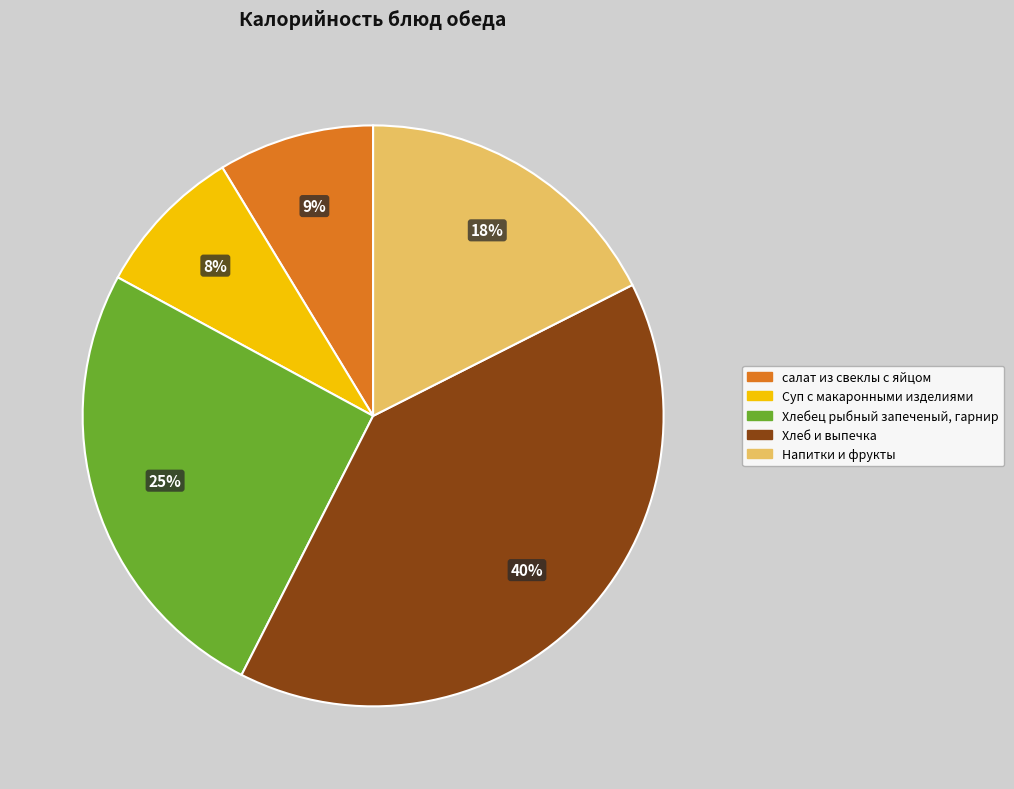

To the nearest percent, what is the average slice percentage?

20%